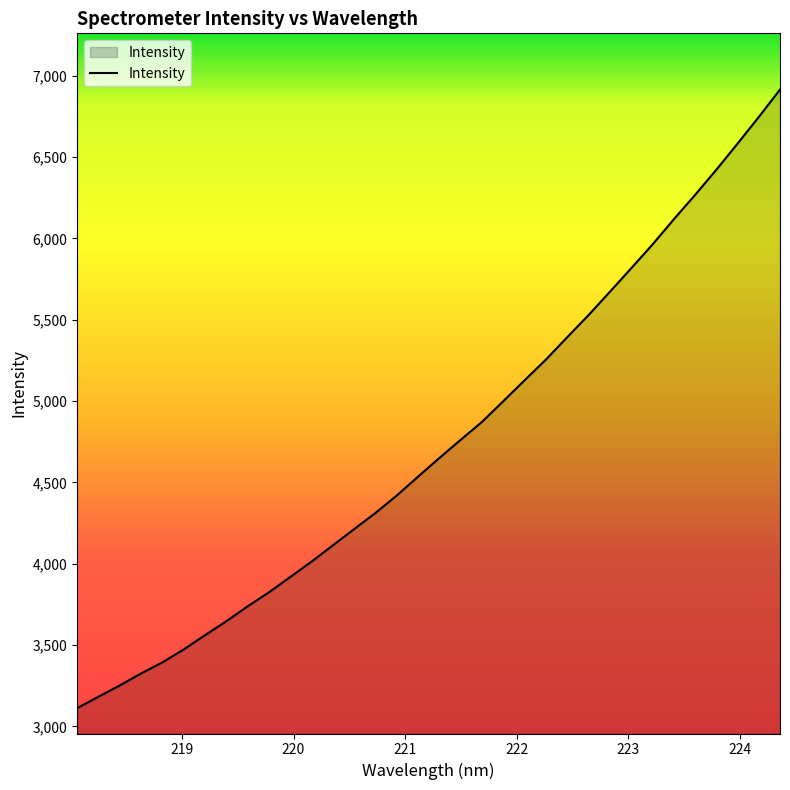

What is the difference between the maximum and minimum values?

3802.6